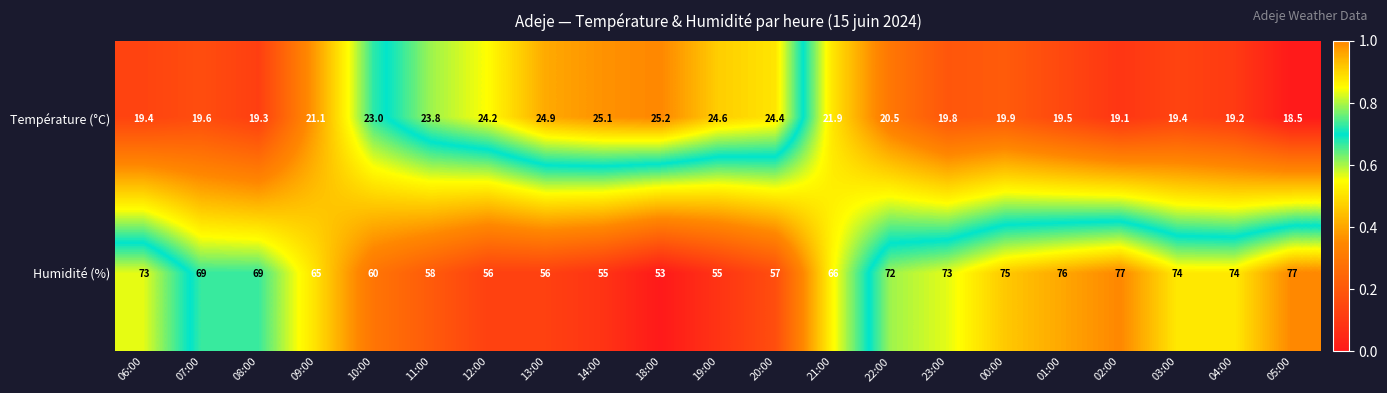

What value does the Température (°C) series have at 23:00?

19.8